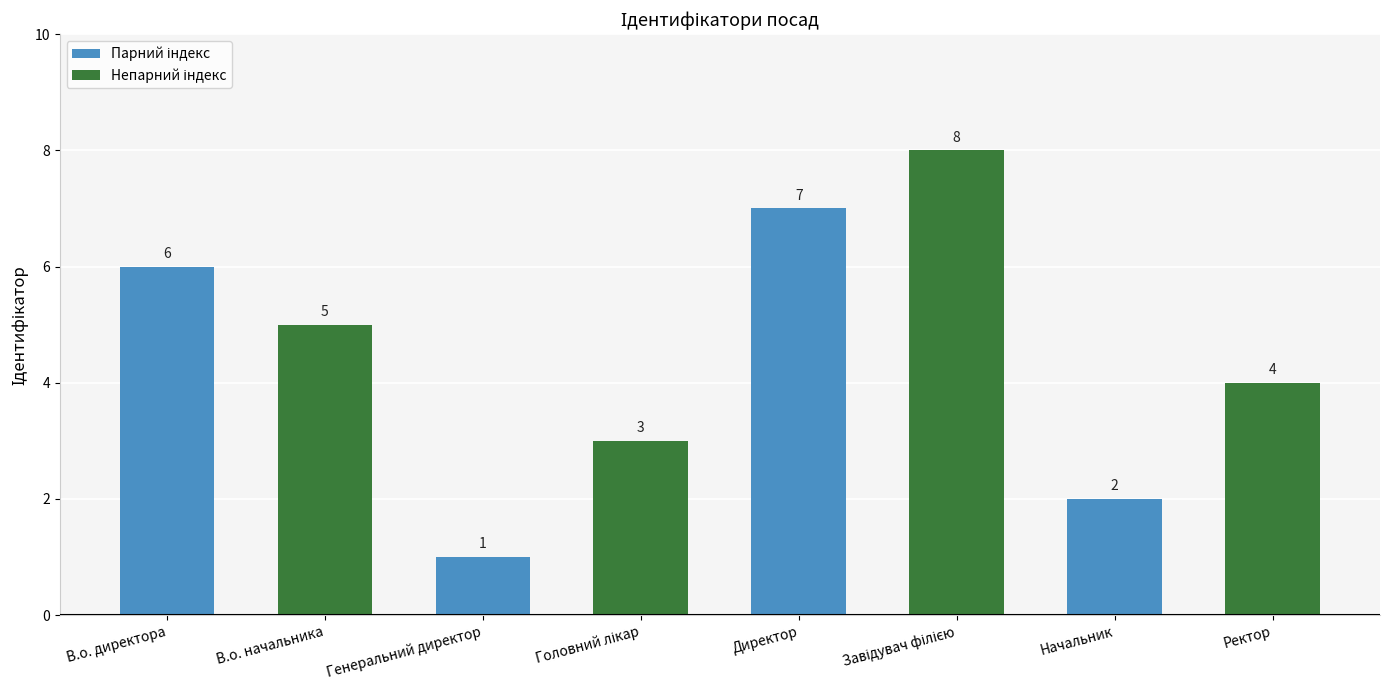

At which label does the data first exceed 5?

В.о. директора